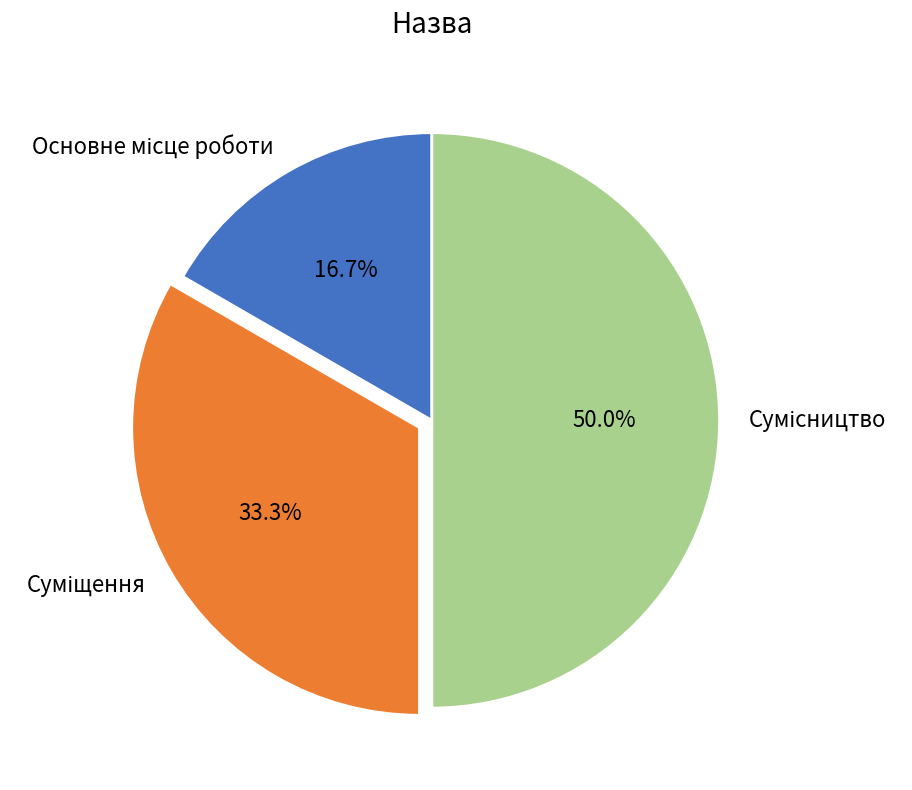

Approximately how many times larger is the value at Основне місце роботи compared to Сумісництво?

0.3